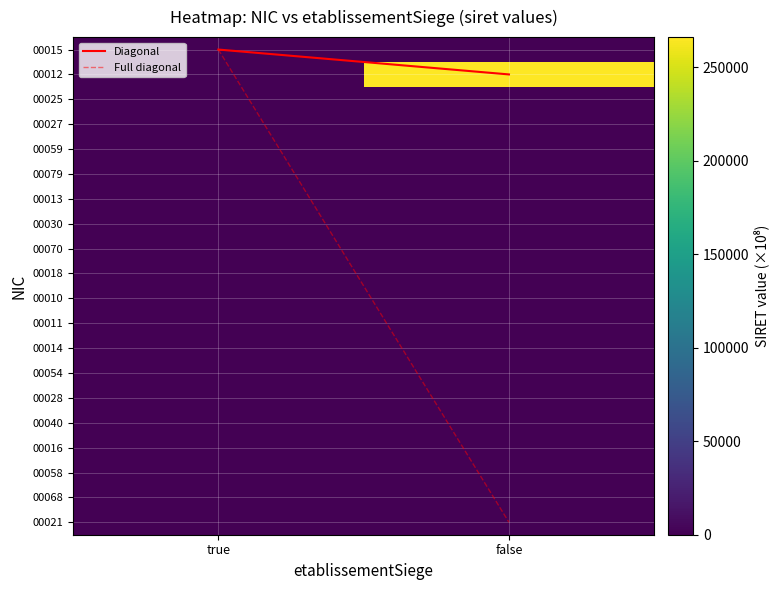

Which series changed the most between true and false?

00012